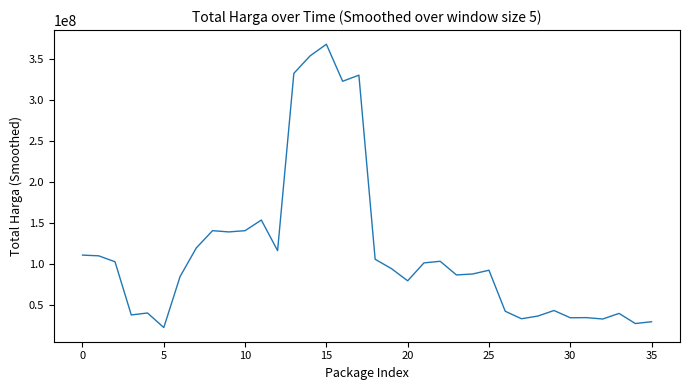

What is the greatest value displayed?

368551400